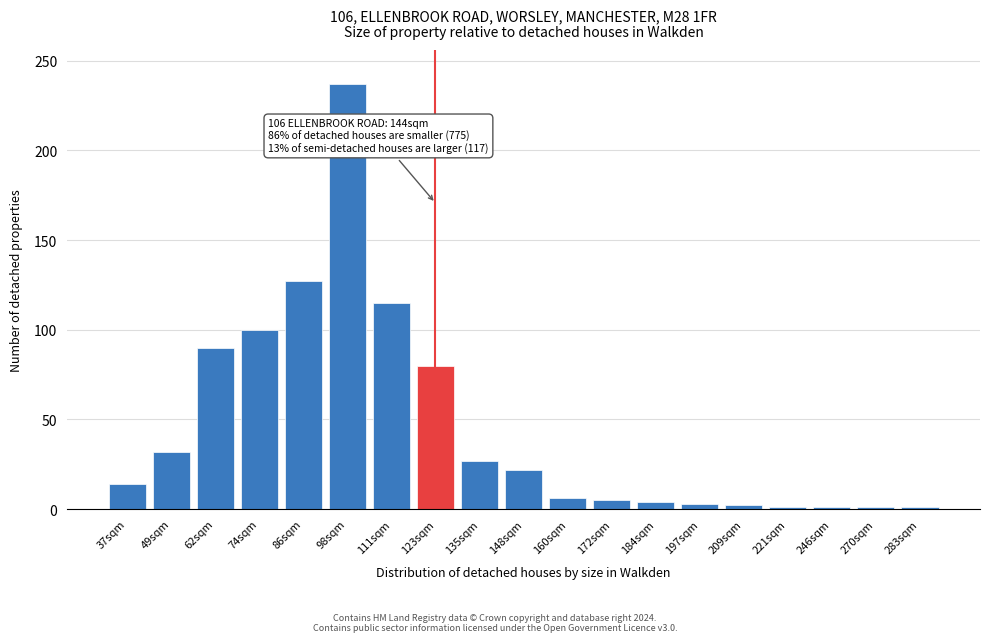

Which label corresponds to the largest value in the chart?

98sqm